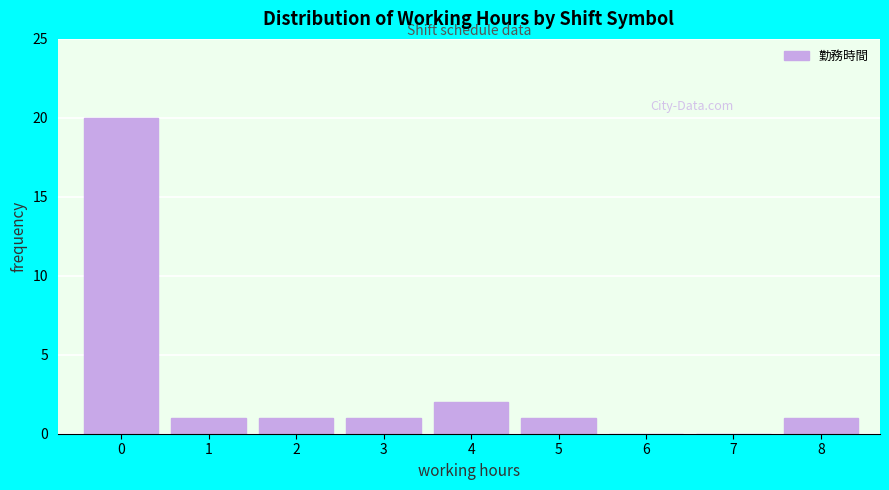

Reading left to right, extract all data points from this chart.

0=20	1=1	2=1	3=1	4=2	5=1	6=0	7=0	8=1